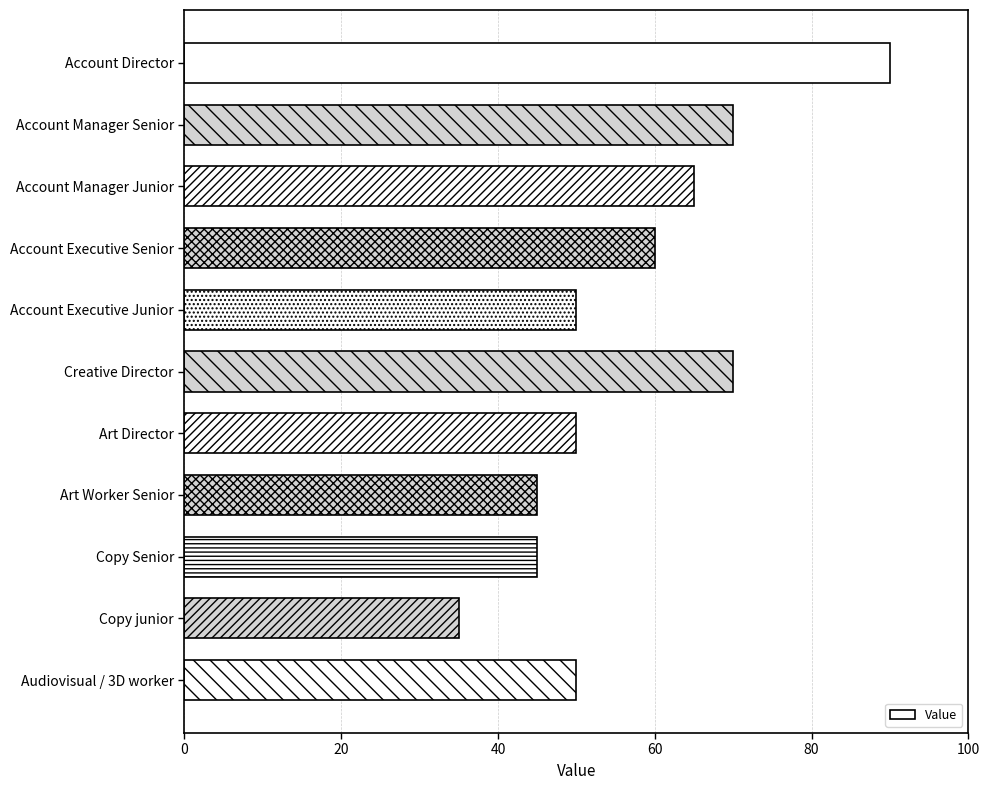

Which label corresponds to the smallest value in the chart?

Copy junior